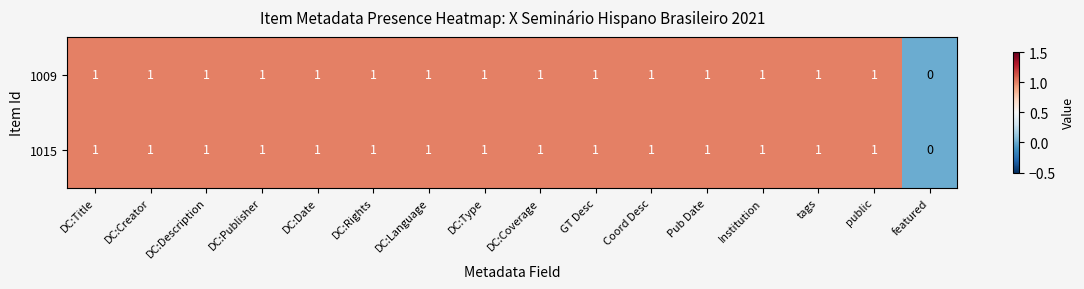

Which category has the lowest value in the 1009 series?

featured